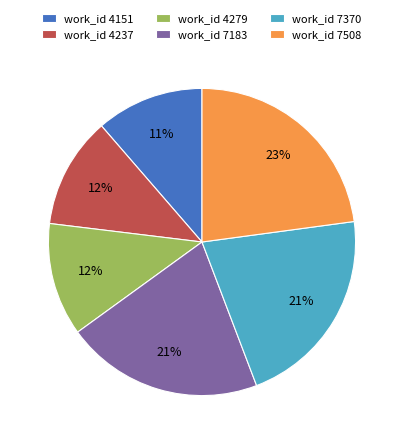

Combined, do work_id 4151 and work_id 7508 account for over 50%?

No